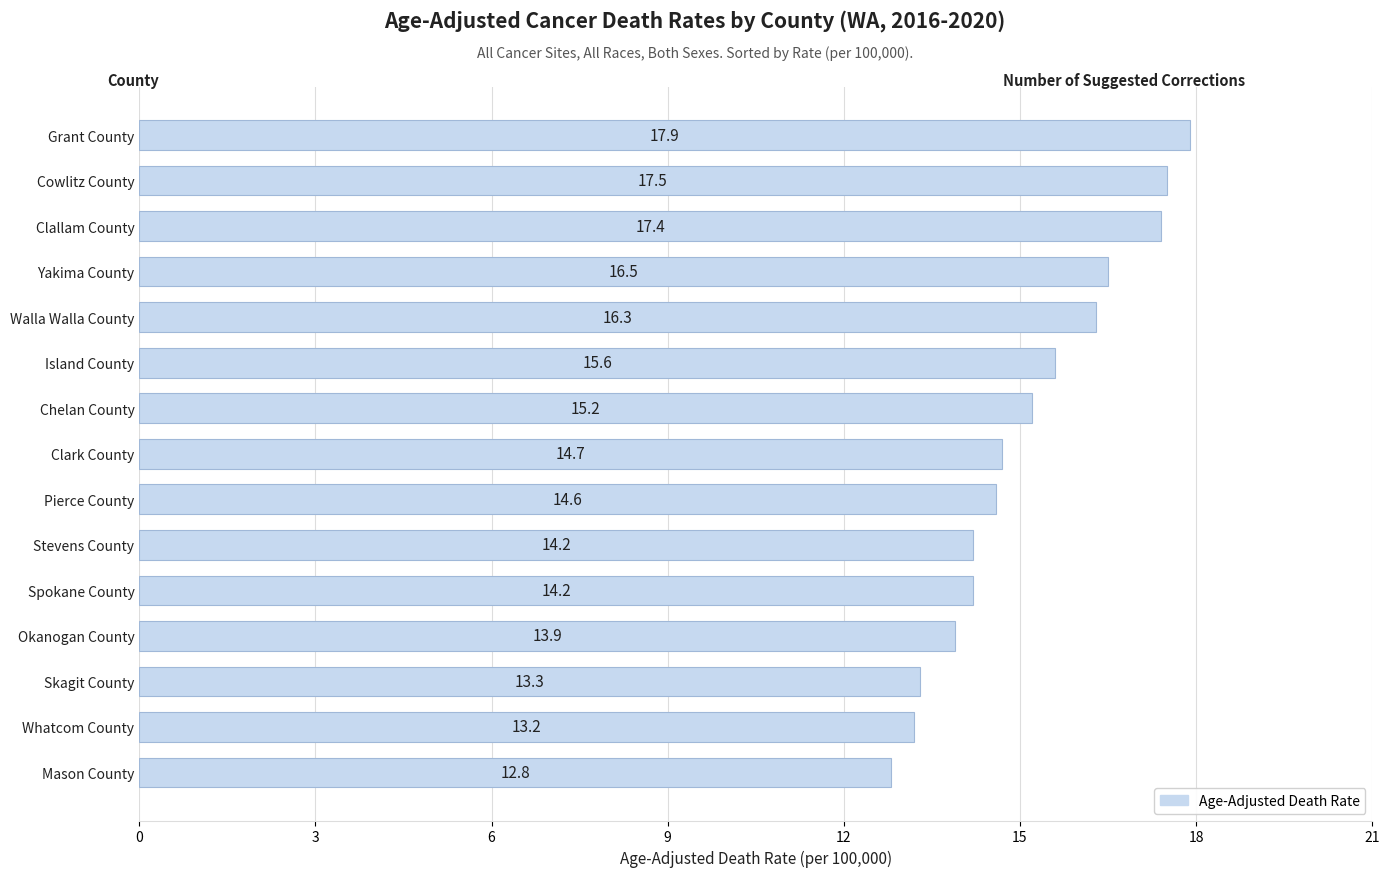

What is the change in value from Grant County to Mason County?

-5.1